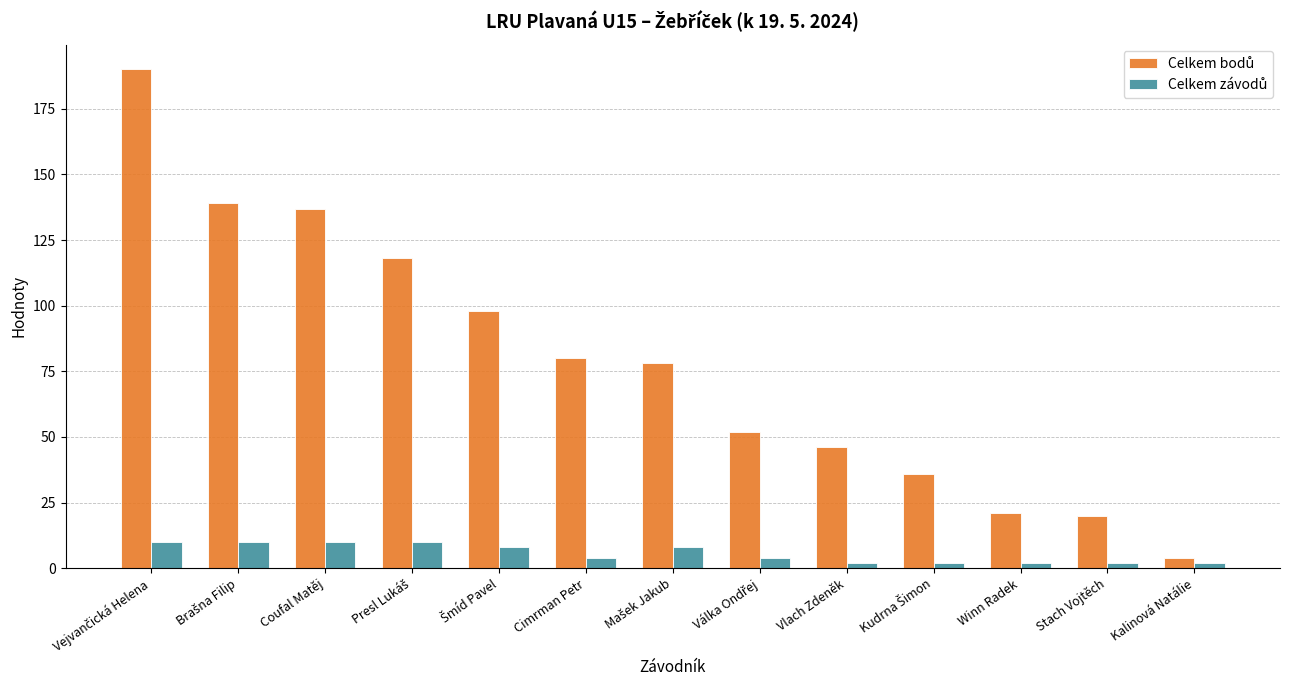

At how many categories does at least one series exceed 89?

5